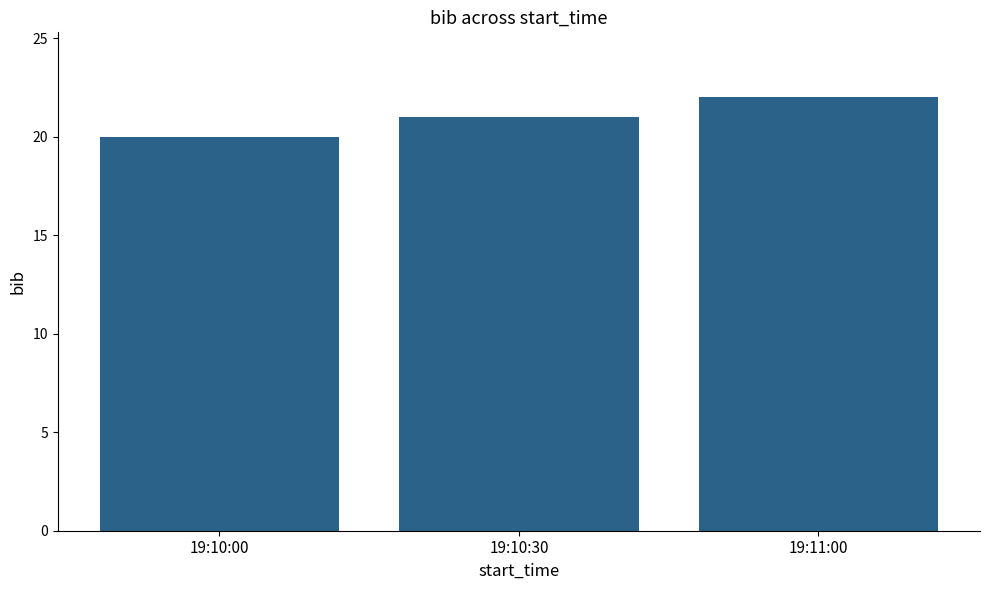

The chart shows a value of 20 at 19:10:00. True or false?

True